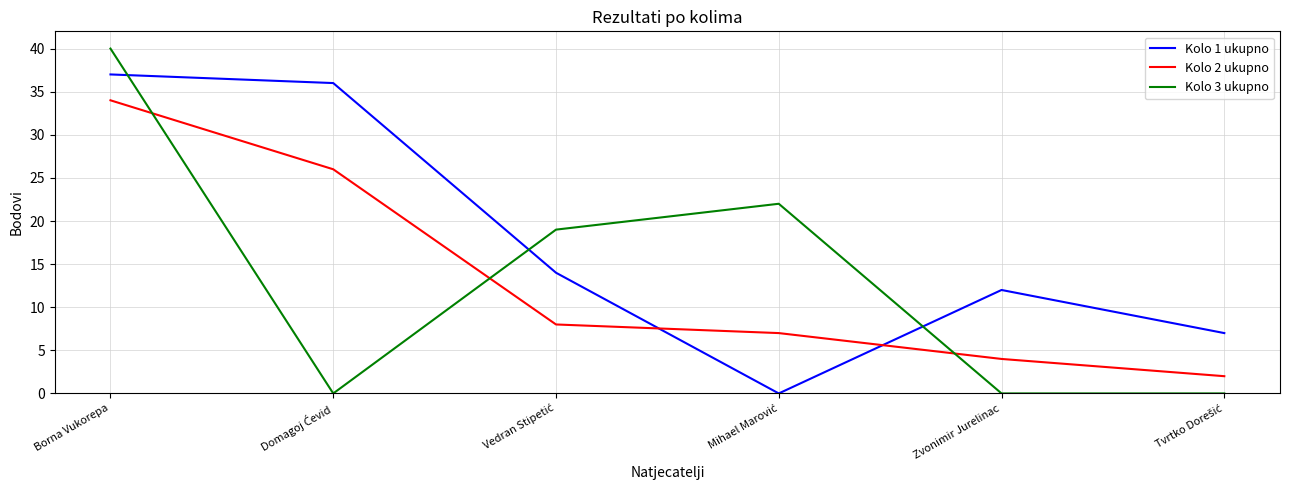

What position from the left is Borna Vukorepa?

1